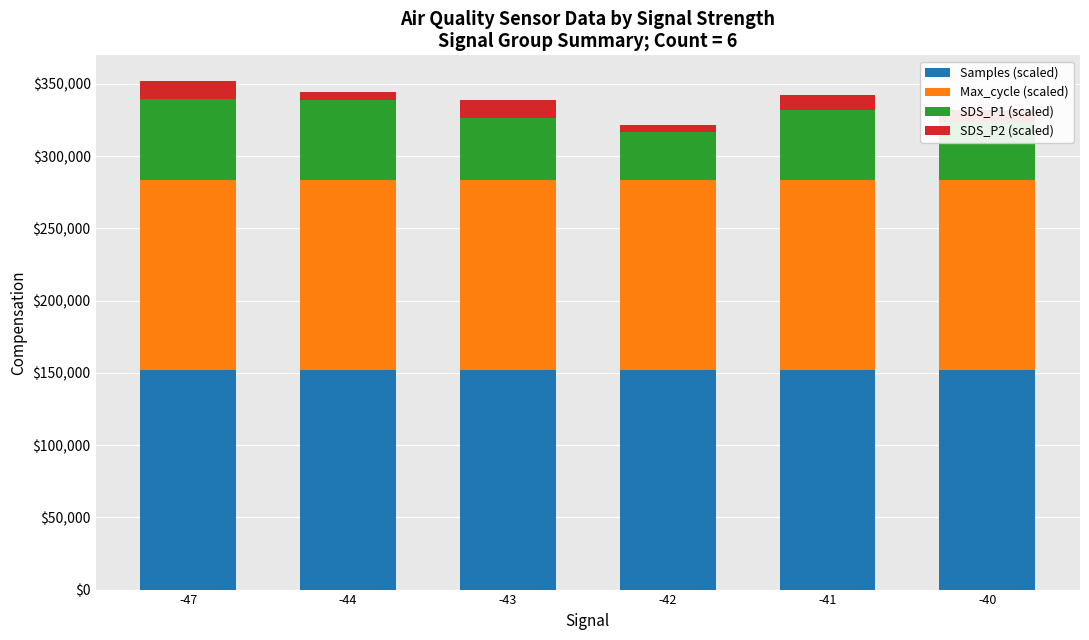

What is the highest value of the Samples (scaled) series?

152287.3